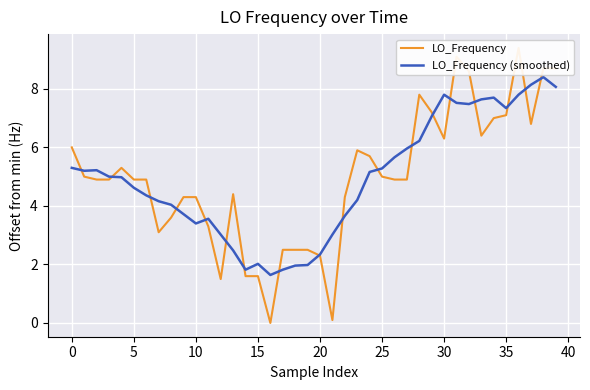

Is this an area chart (filled region under the line)?

No